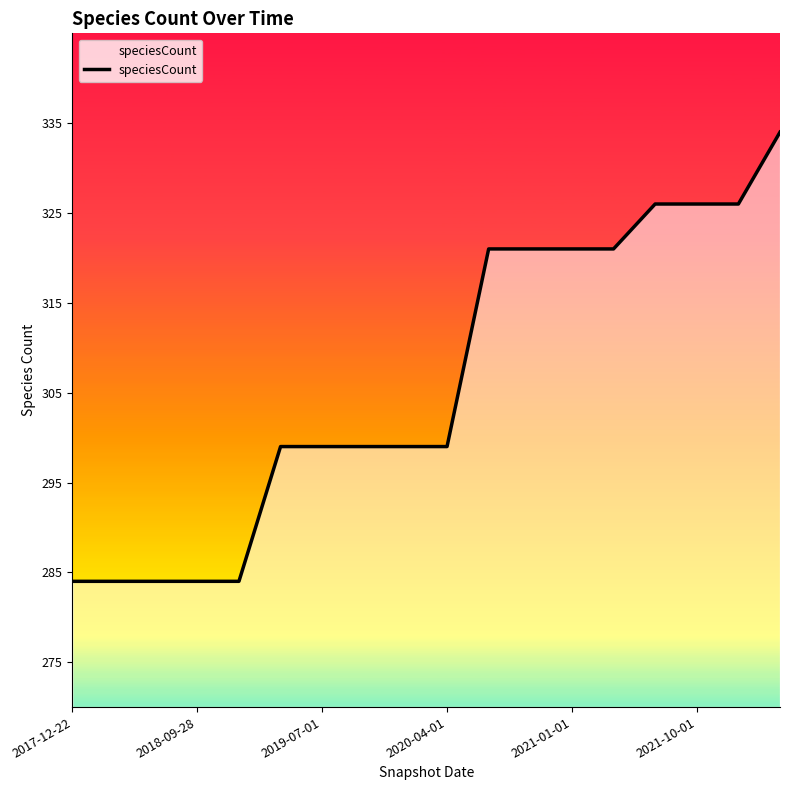

What is the sum of all values?

5511